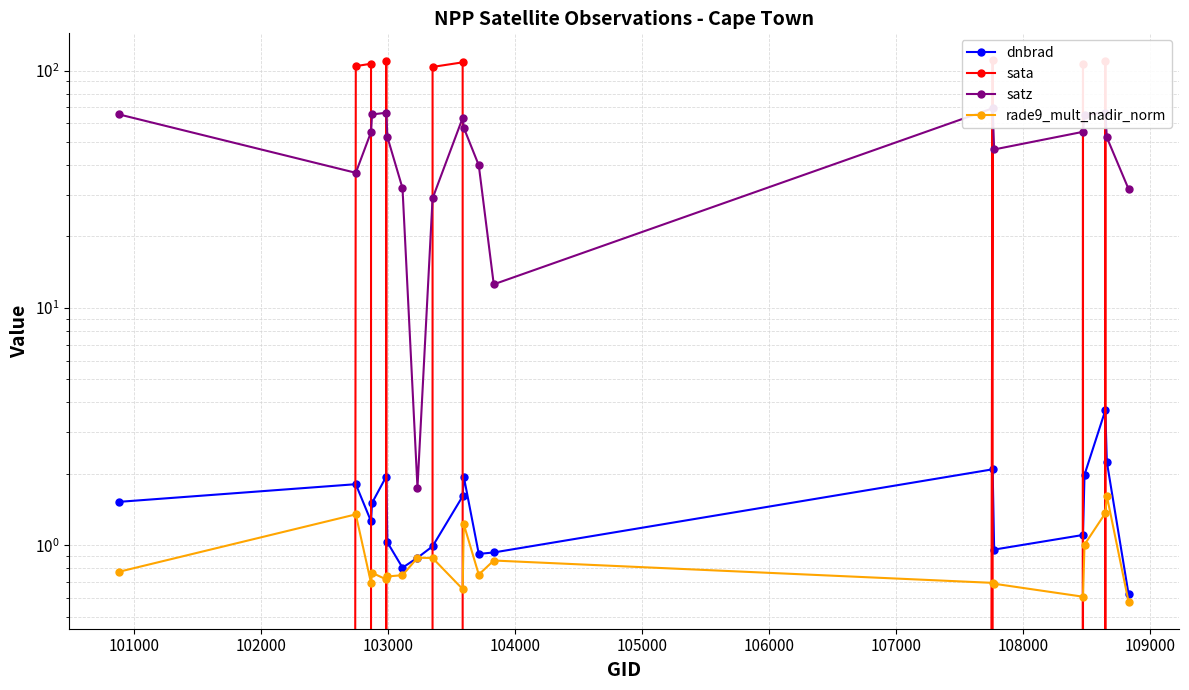

In sata, how many points are higher than both neighbors (excluding endpoints)?

6